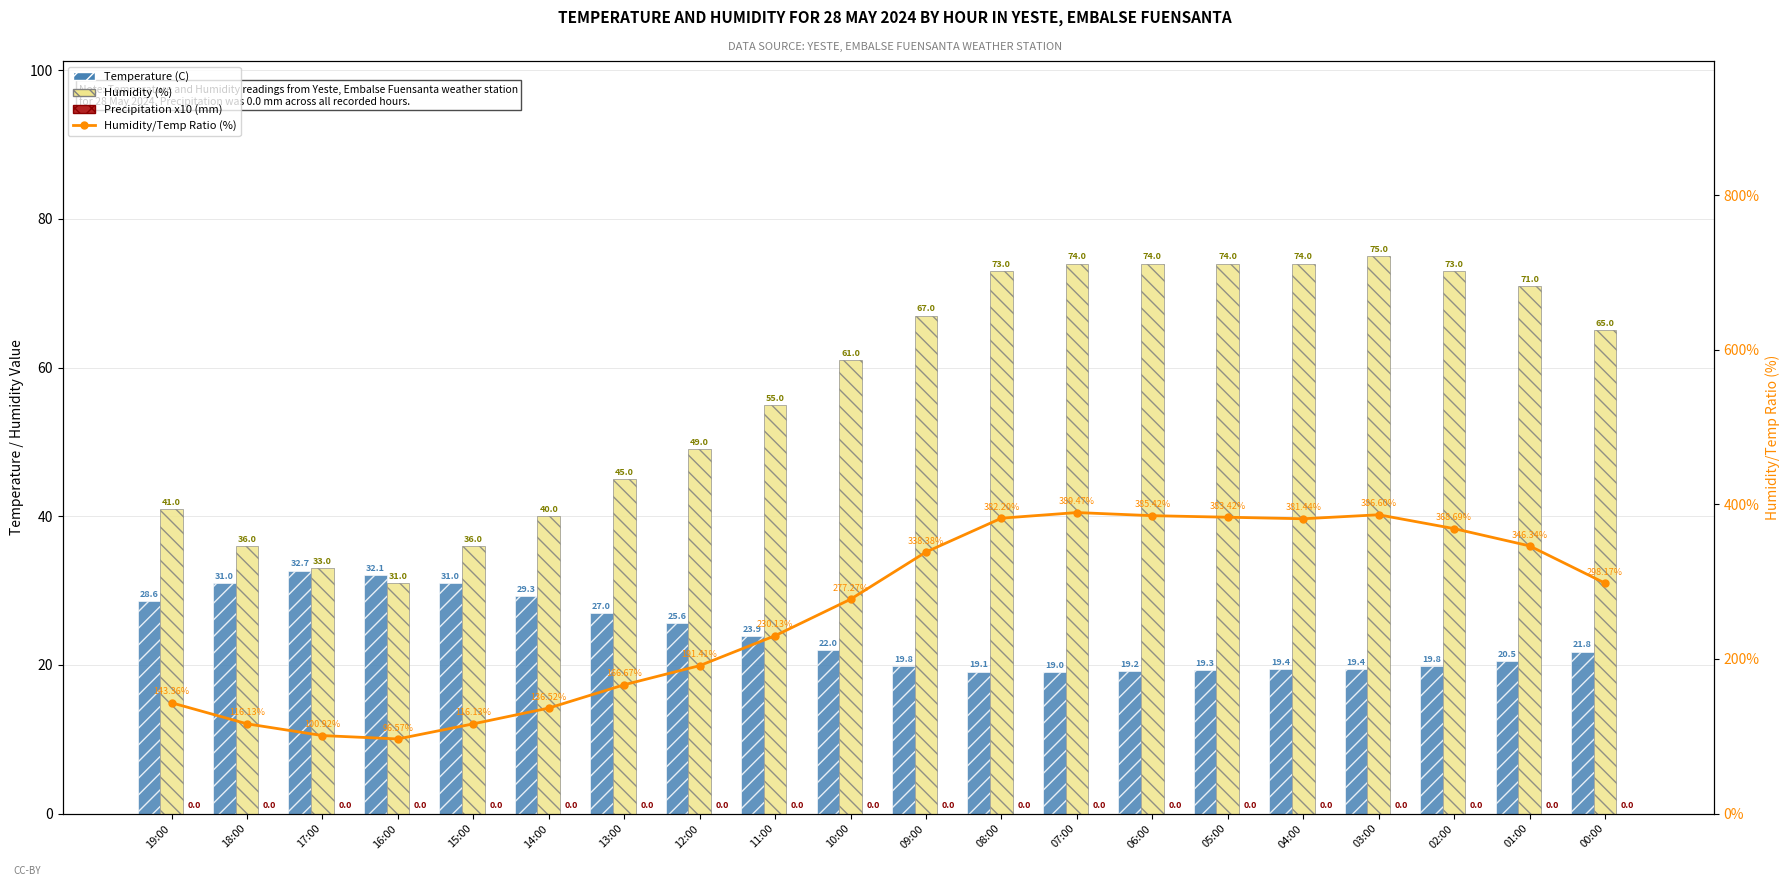

What is the minimum value for Humidity/Temp Ratio (%)?

96.6